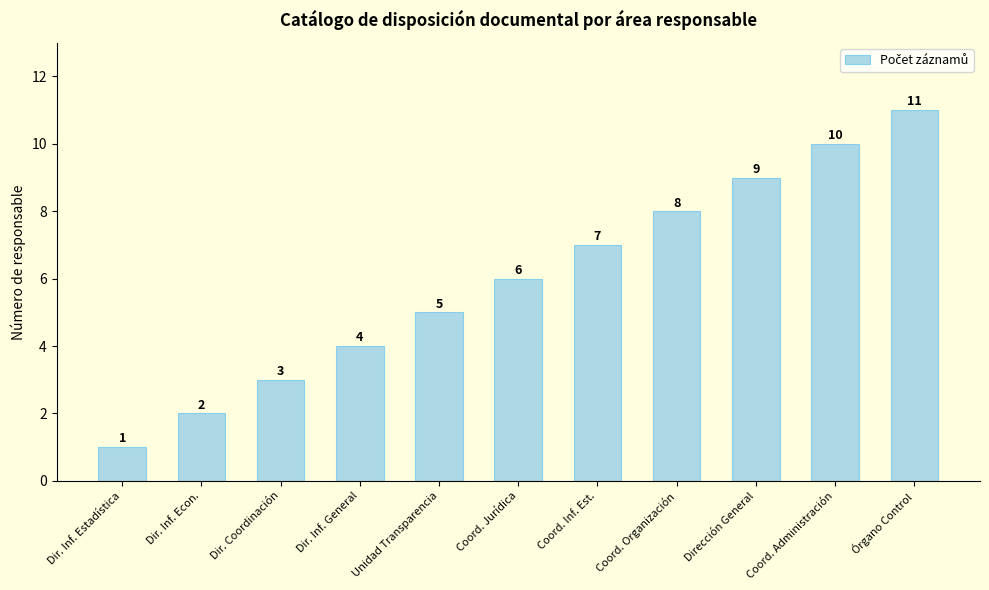

What is the change in value from Dir. Coordinación to Coord. Administración?

+7